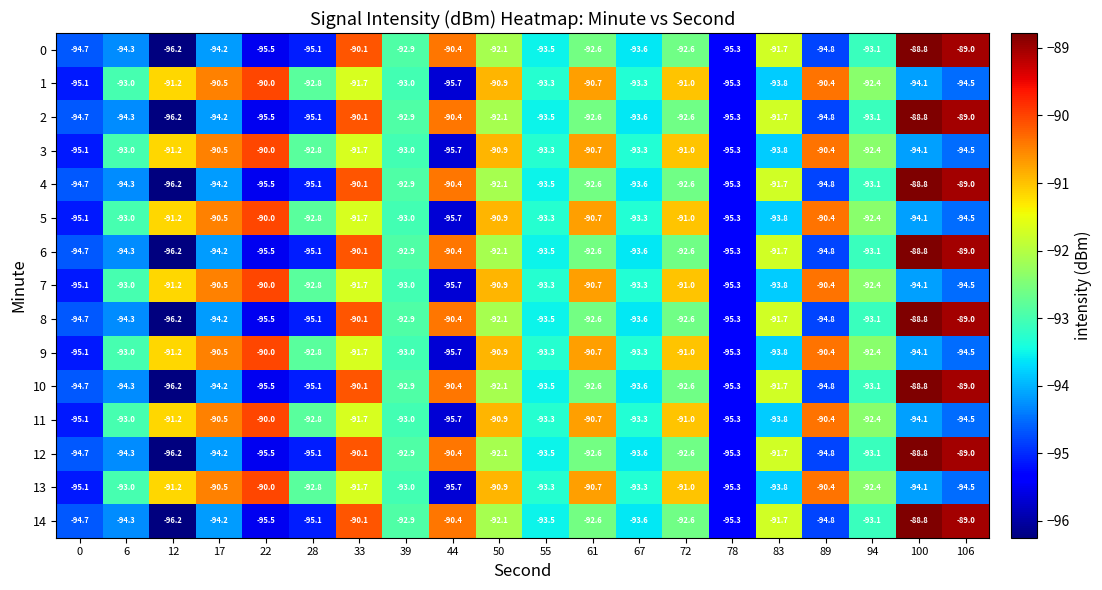

What is the maximum value for 6?

-88.8